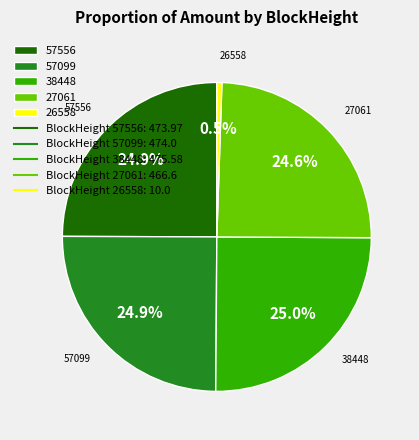

Does 57556 represent more than half of the total?

No